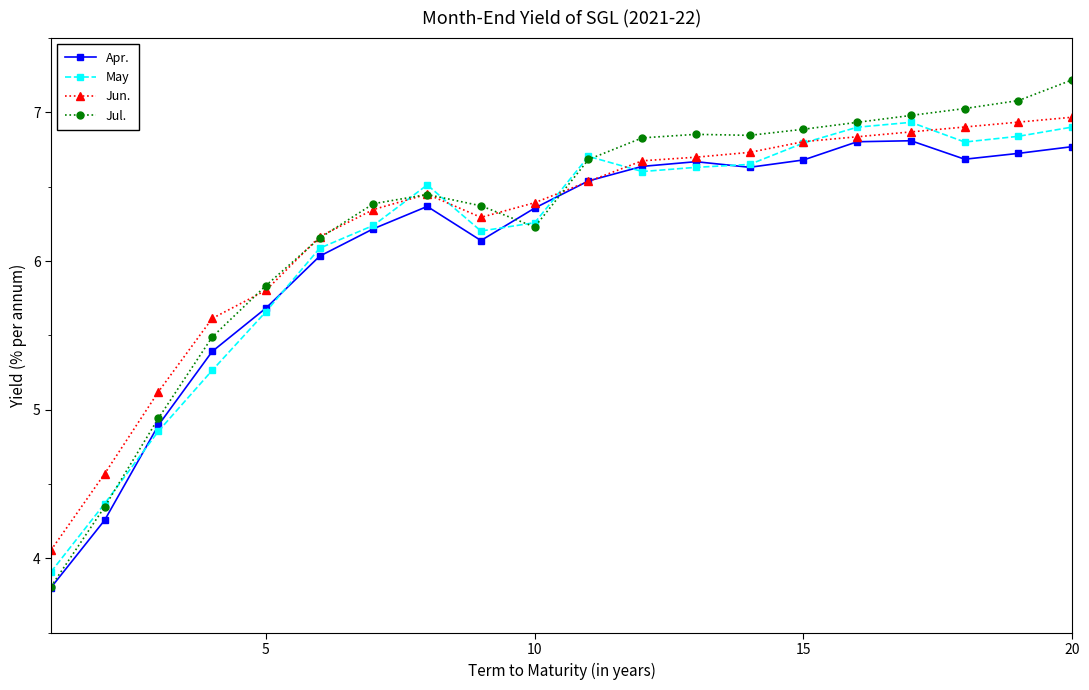

Does the chart have visible grid lines?

No